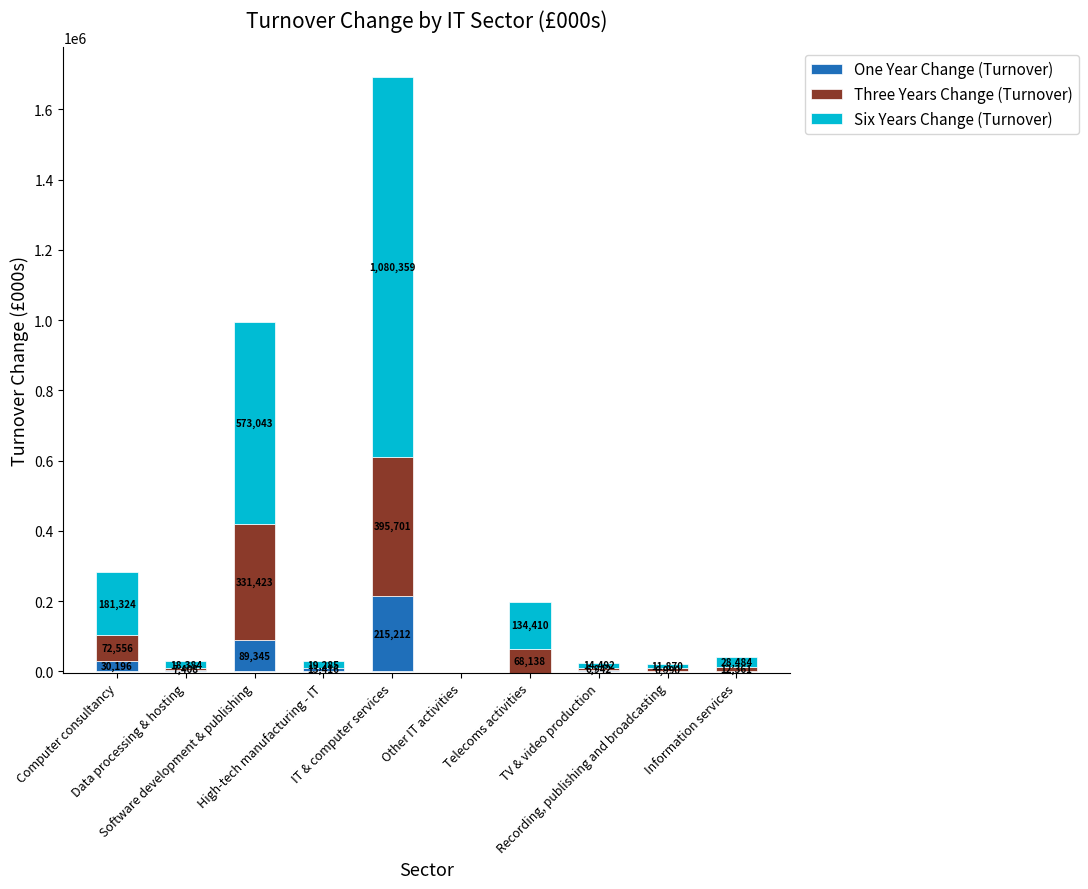

At how many categories does at least one series exceed 988295?

1